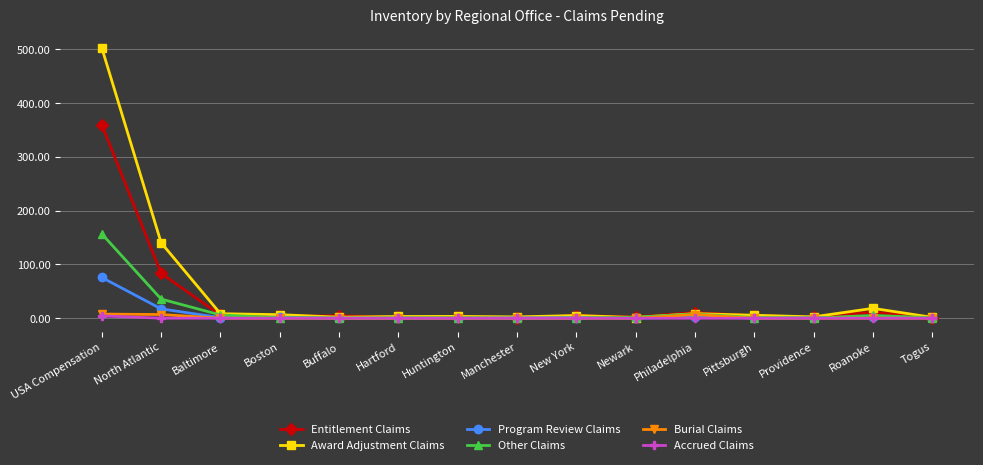

What are all the series names shown in the legend?

Entitlement Claims, Award Adjustment Claims, Program Review Claims, Other Claims, Burial Claims, Accrued Claims